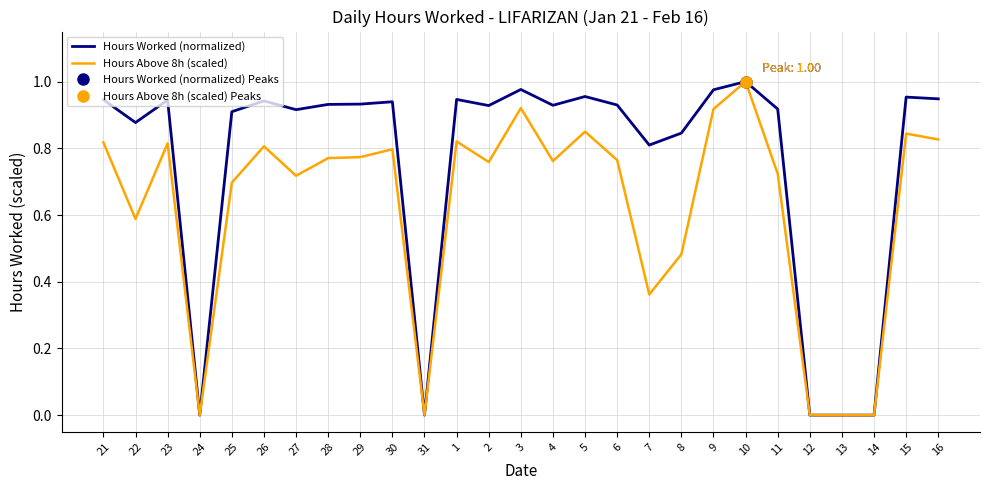

Which series changed the most between 2 and 9?

Hours Above 8h (scaled)